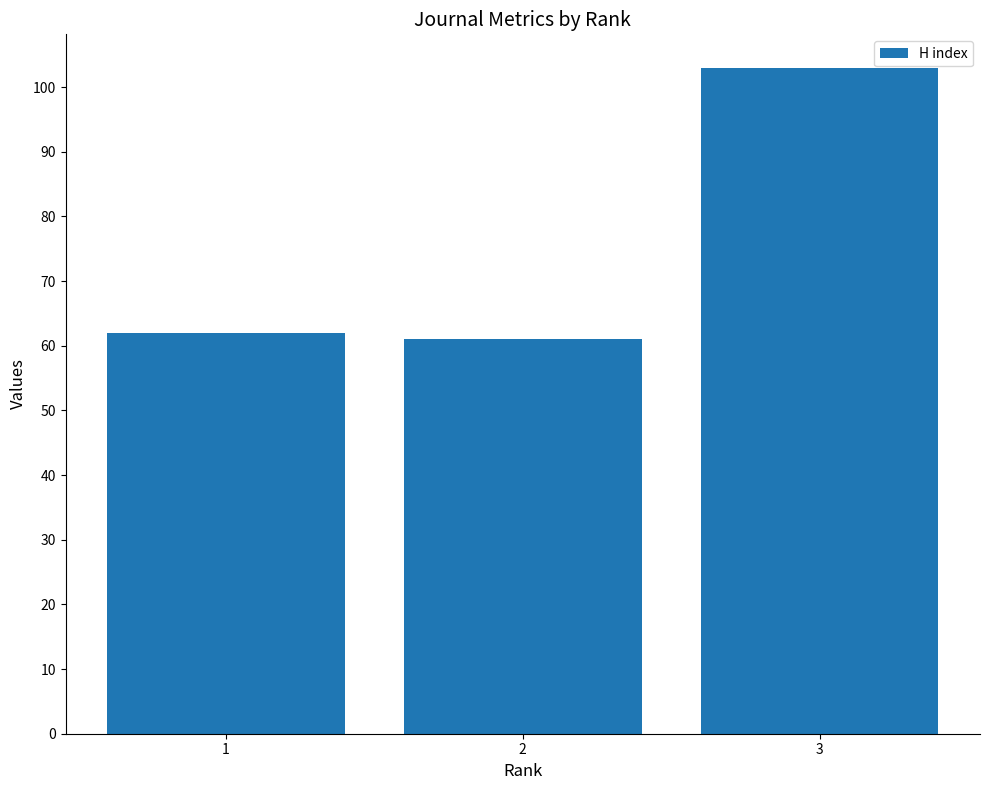

What is the minimum value shown in the chart?

61